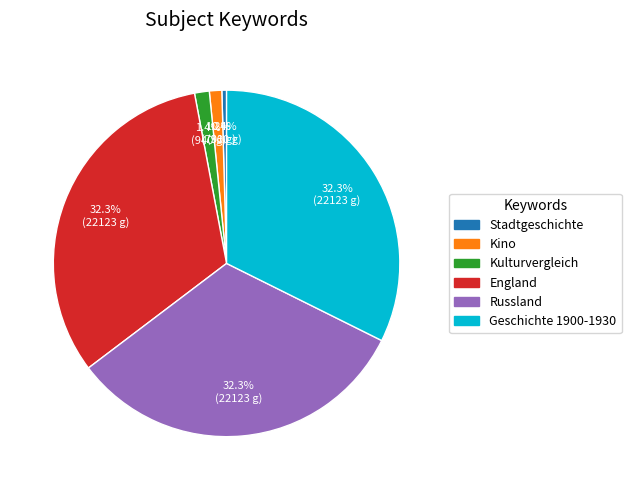

Is Kino the majority of the pie?

No